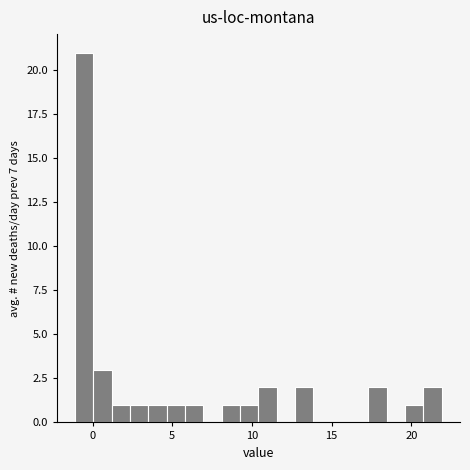

Read against the x-axis, roughly where is the centre of the tallest bar?

-0.5